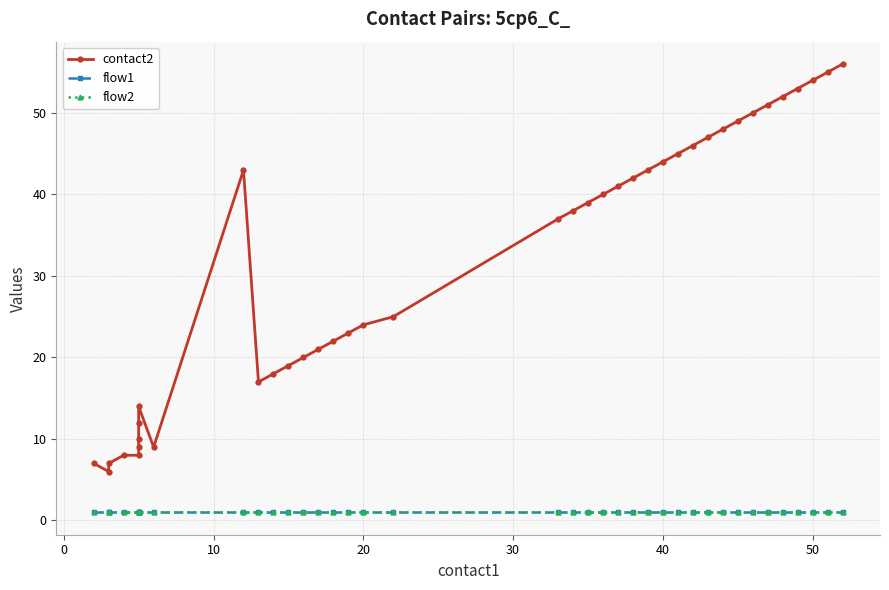

True or false: contact2 has a value of 3 at 8.

False